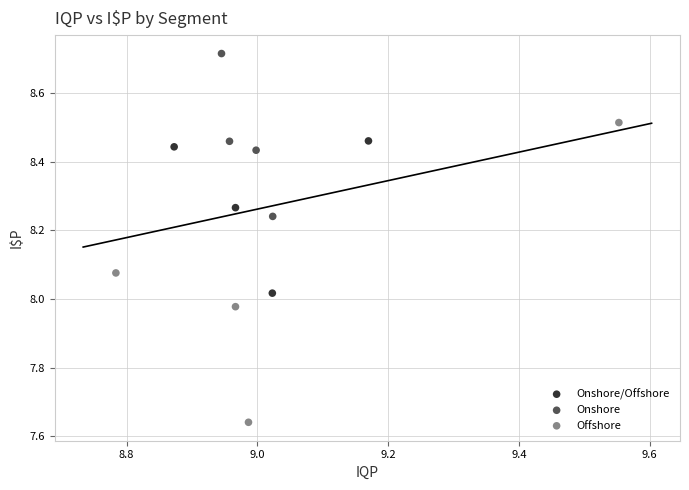

Which series reaches the minimum Y coordinate?

Offshore